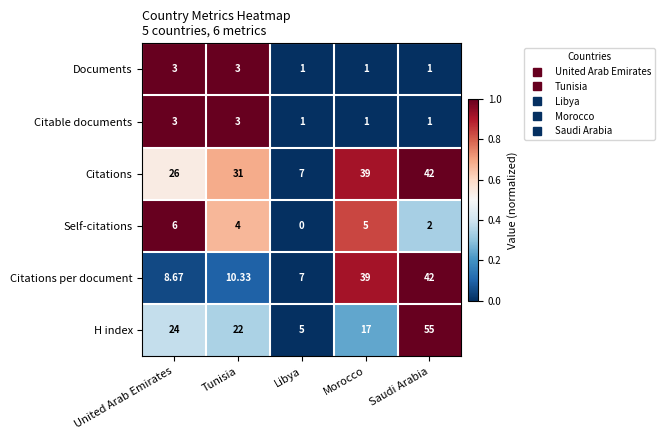

List the labels in order of H index value, smallest first.

Libya, Morocco, Tunisia, United Arab Emirates, Saudi Arabia